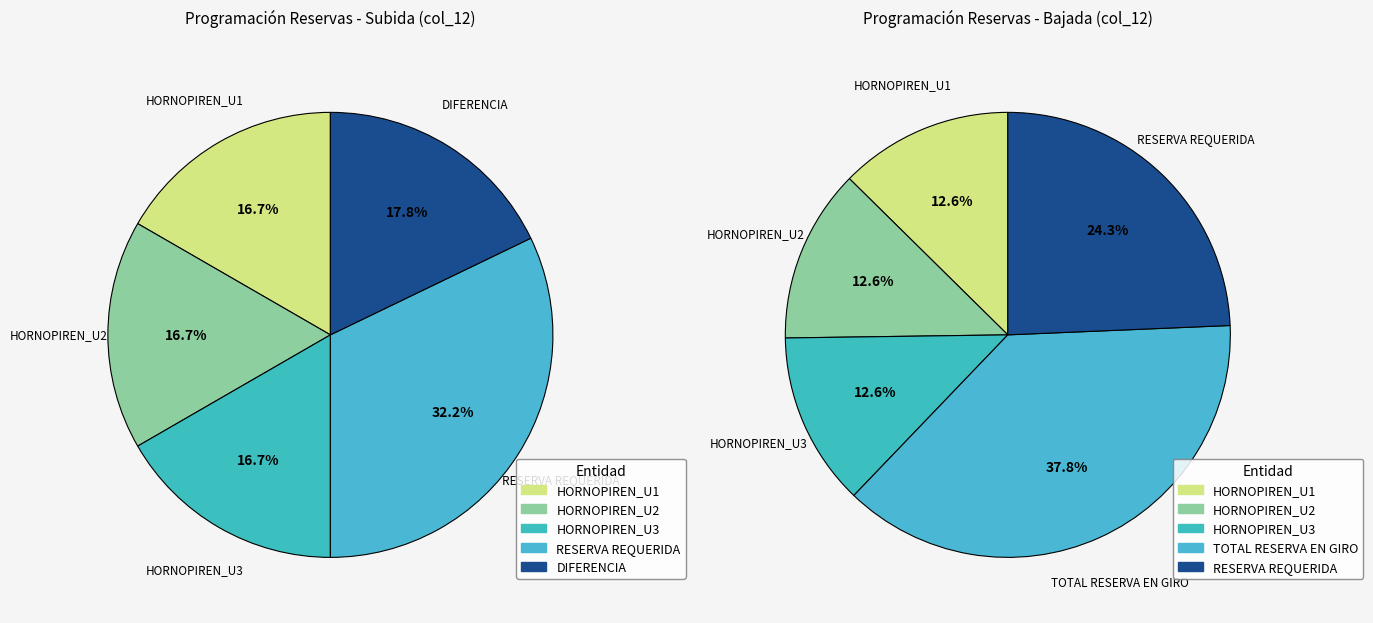

Is DIFERENCIA the majority of the pie?

No